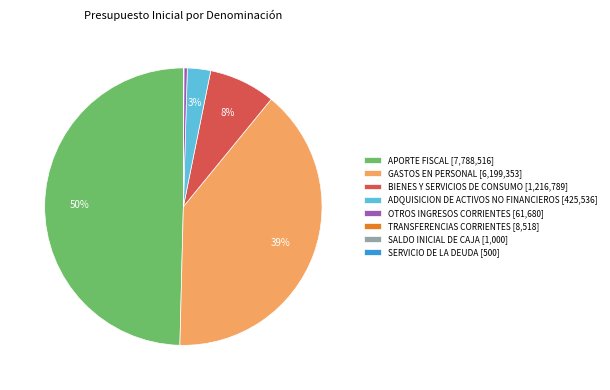

Which has a higher value, OTROS INGRESOS CORRIENTES [61,680] or ADQUISICION DE ACTIVOS NO FINANCIEROS [425,536]?

ADQUISICION DE ACTIVOS NO FINANCIEROS [425,536]